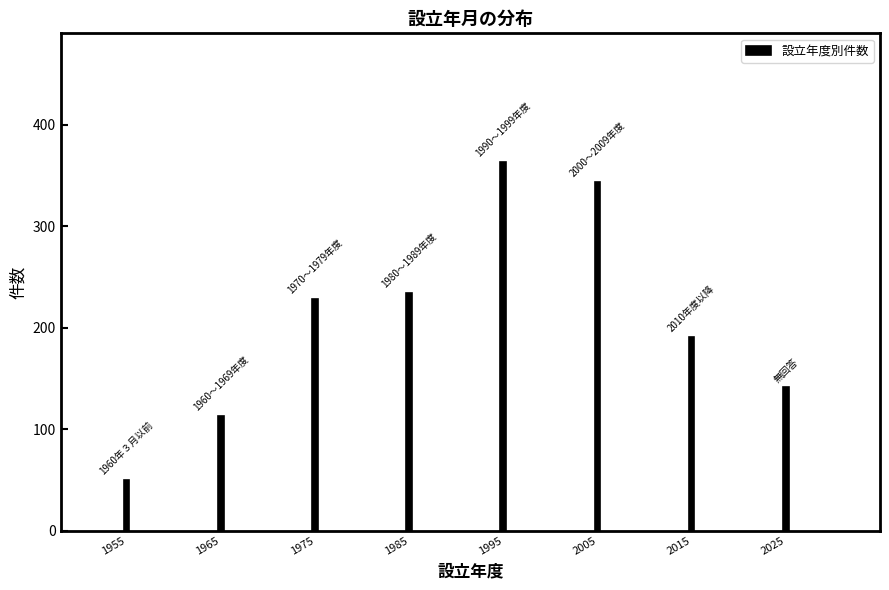

Reading left to right, what are all the values shown in this chart?

1955=50	1965=113	1975=228	1985=234	1995=363	2005=344	2015=191	2025=141